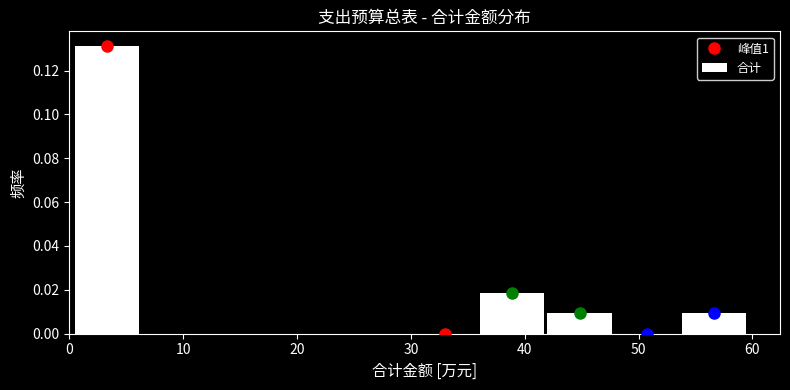

Over which range of the x-axis is the bar tallest?

0 to 6